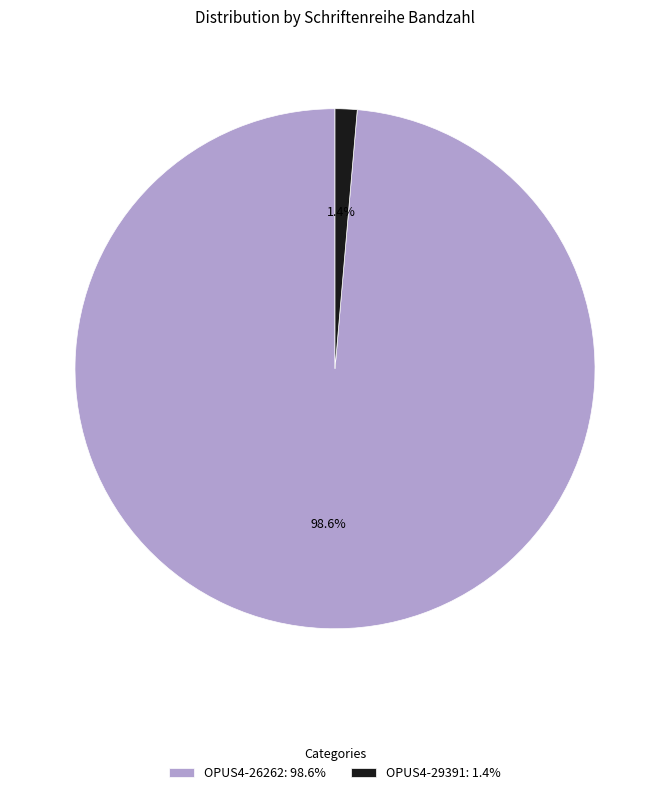

What percentage do OPUS4-29391 and OPUS4-26262 together represent?

100.0%